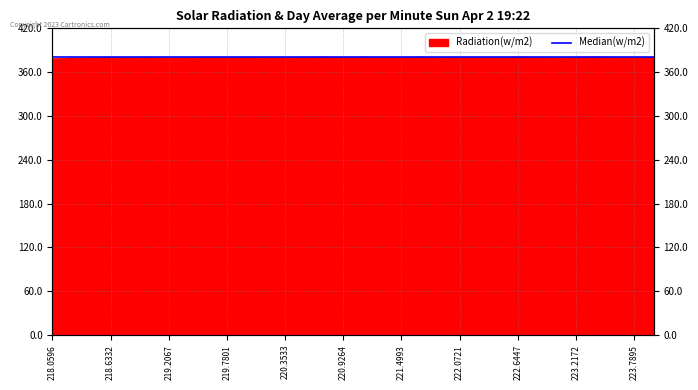

At which category does the chart reach its minimum across all series?

218.0596